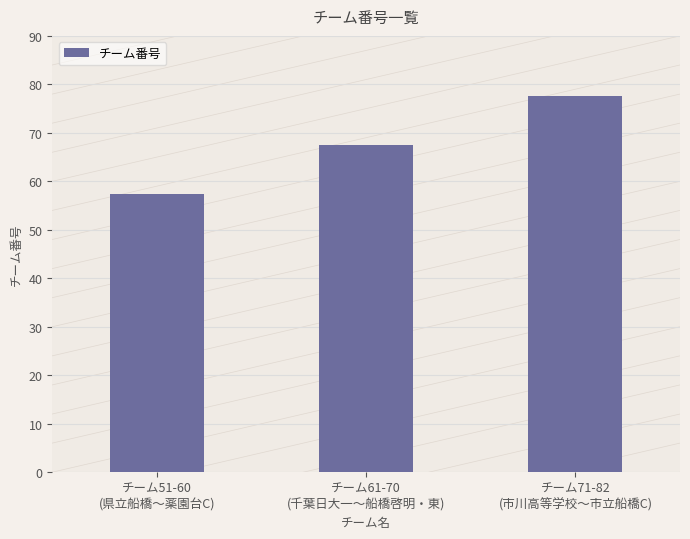

Which label corresponds to the smallest value in the chart?

チーム51-60
(県立船橋〜薬園台C)